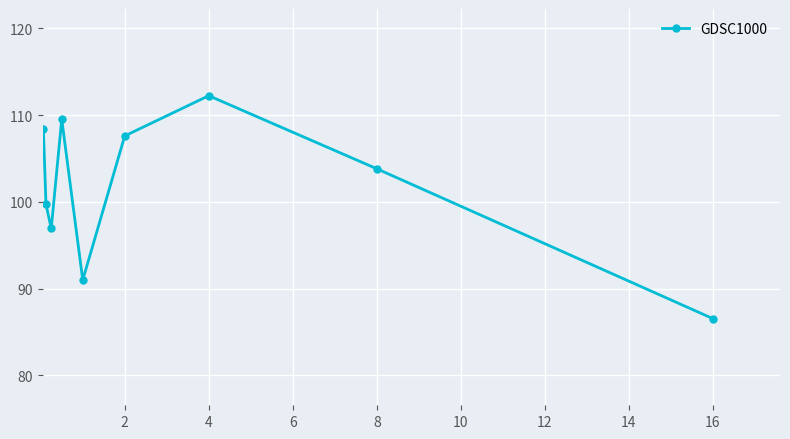

What is the value of the 3rd point from the left?

96.9